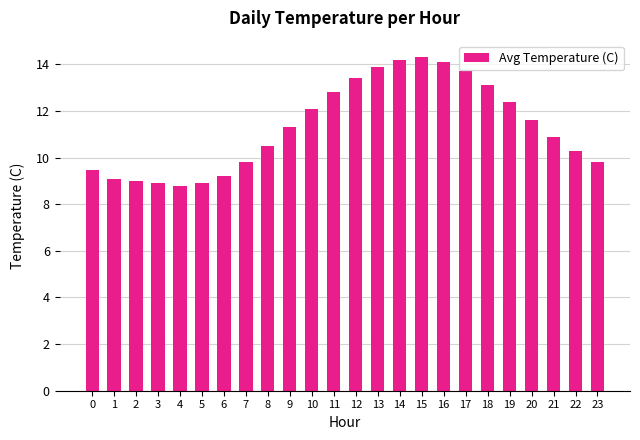

Count the number of values greater than 11.

12